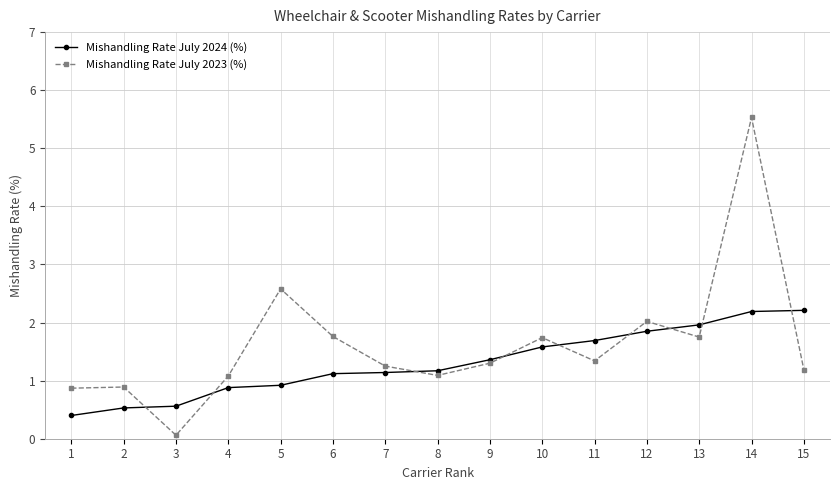

After their last crossing, which series has the higher values: Mishandling Rate July 2023 (%) or Mishandling Rate July 2024 (%)?

Mishandling Rate July 2024 (%)